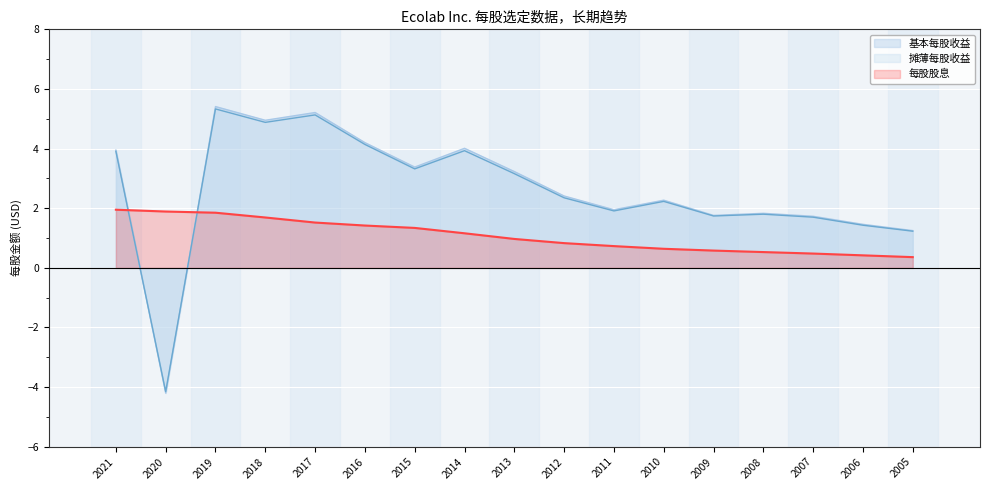

Between 2011 and 2006, which series saw the biggest shift?

基本每股收益